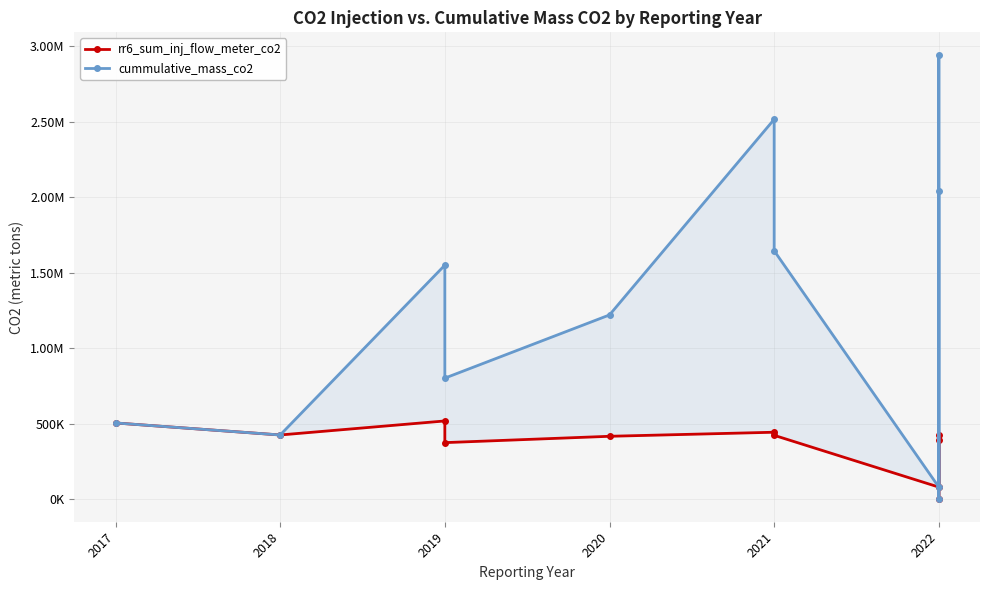

The value of rr6_sum_inj_flow_meter_co2 at 2017 is 506649.8. True or false?

True